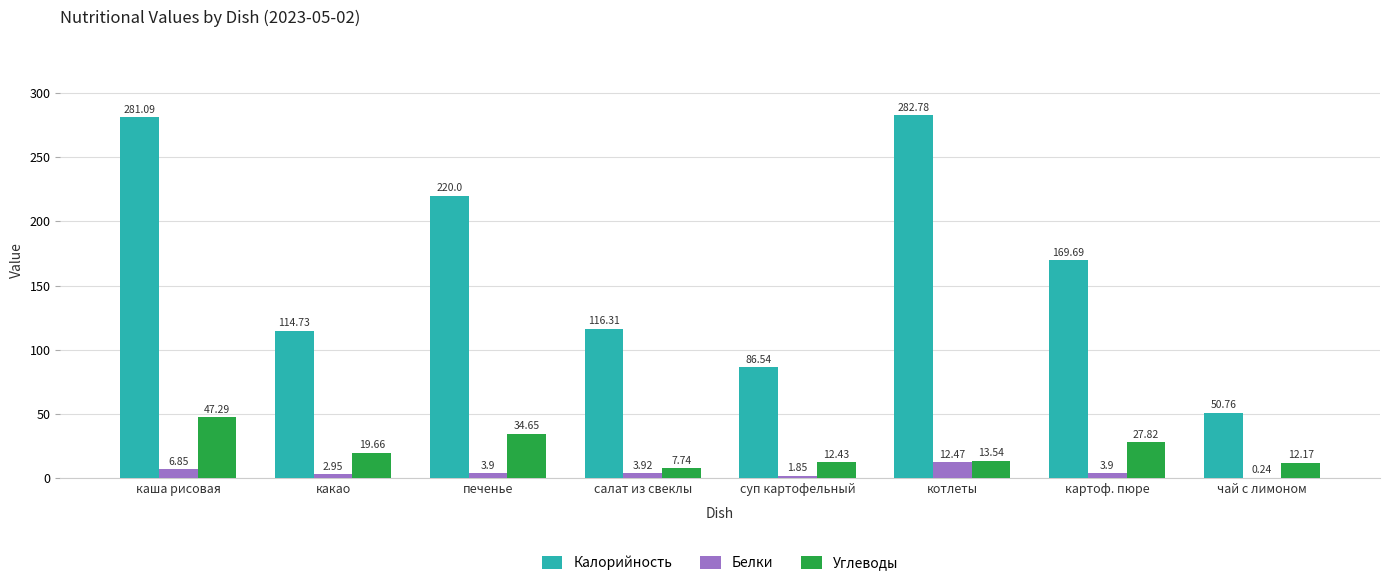

Is the value of Углеводы at салат из свеклы greater than the value of Белки at суп картофельный?

Yes